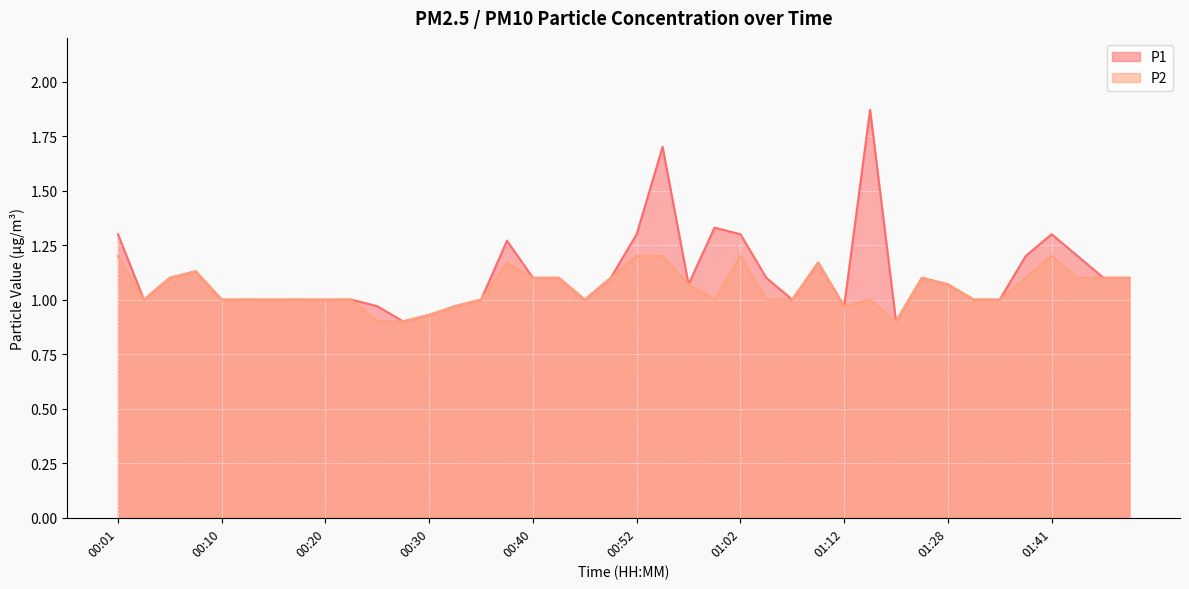

At which category does P2 reach its first local peak?

00:08